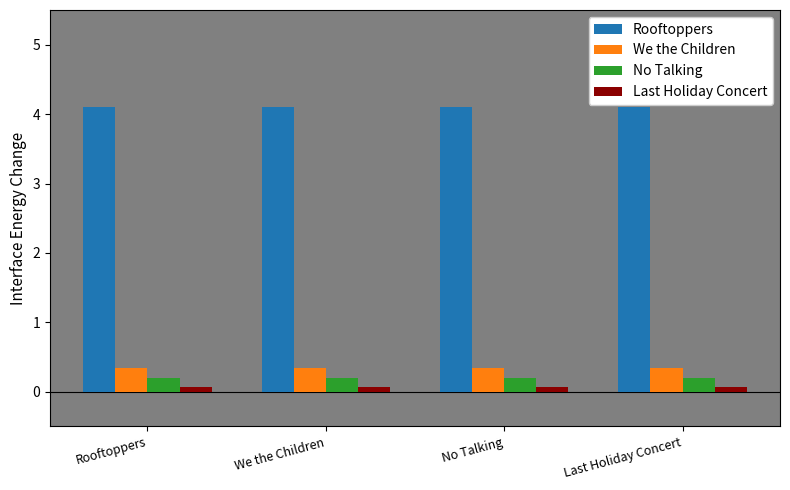

What is the greatest value displayed?

4.1